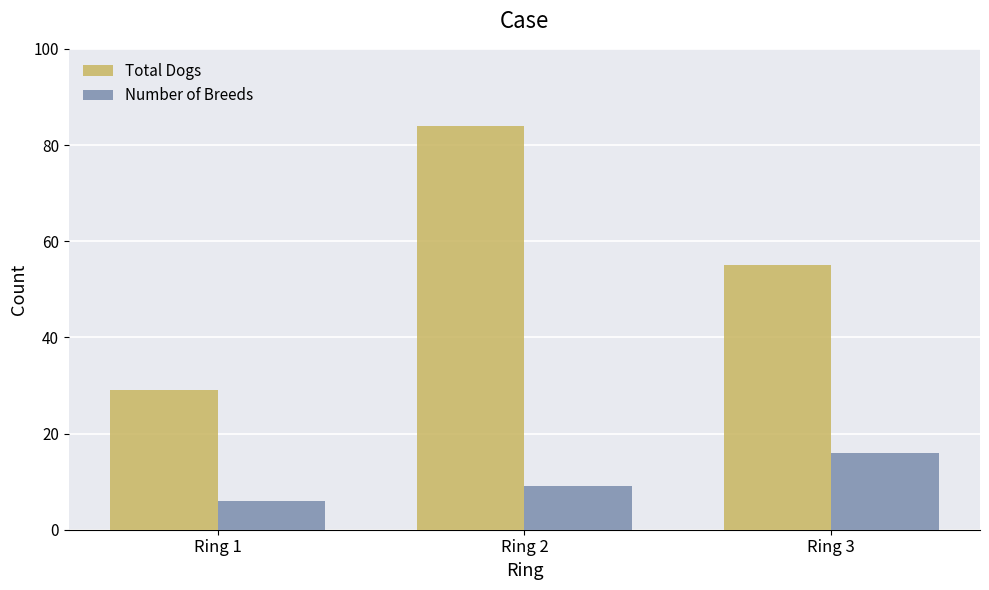

What is the total value across all series at Ring 1?

35